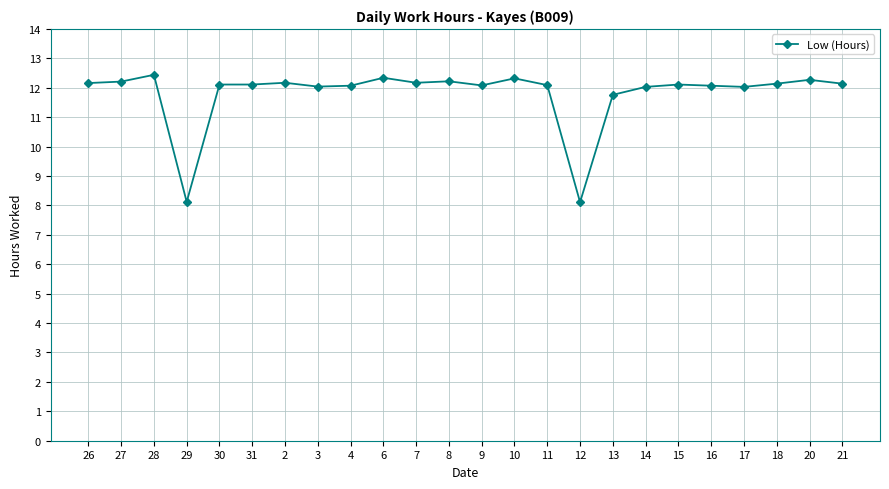

How many lines are shown in the chart?

1